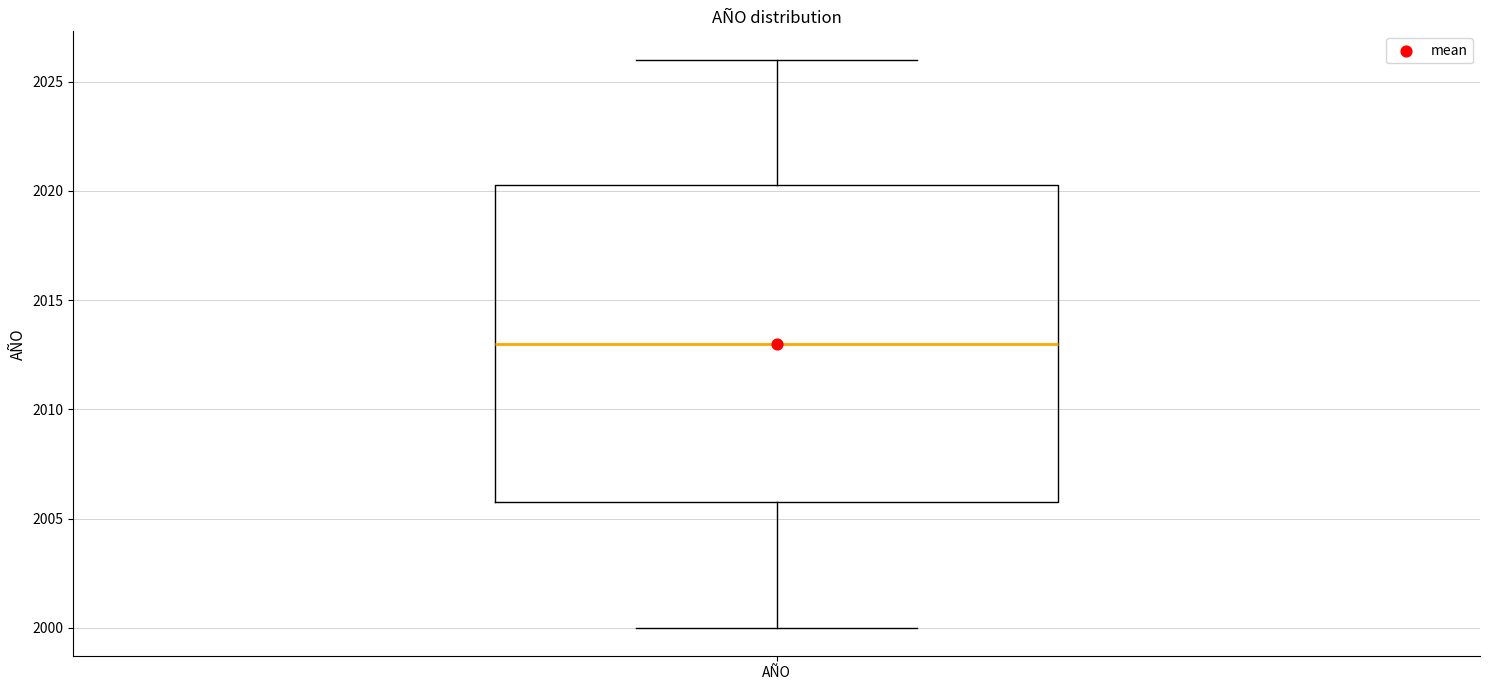

Transcribe this box plot: give where the median line is, the range the box spans, and where the two whiskers end, as read against the y-axis. The values are not printed on the chart, so give them approximately, as read against the axis.

median 2013.0, box 2006.0 to 2020.5, whiskers 2000.0 to 2026.0